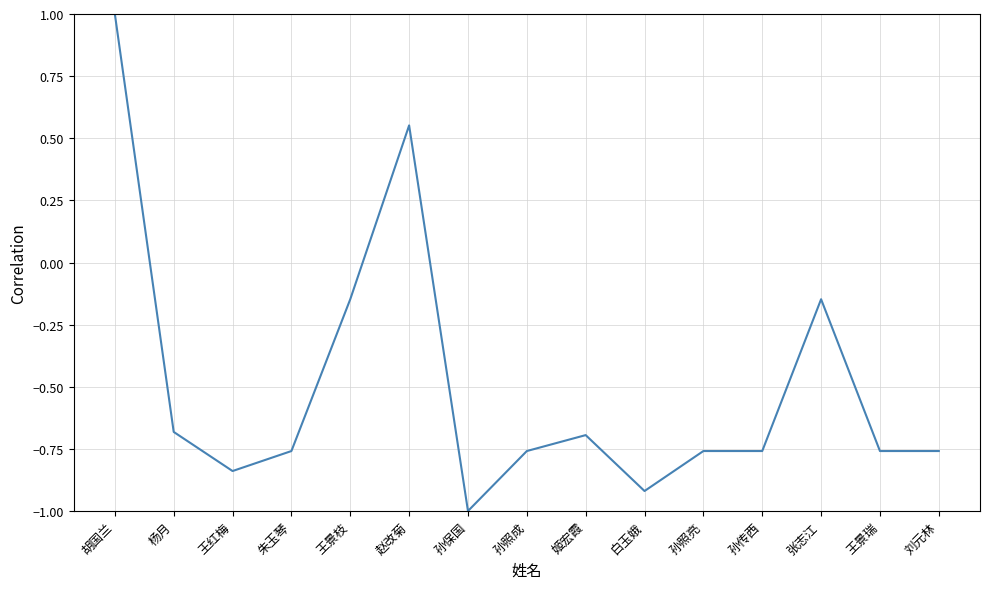

What position from the right is 孙保国?

9